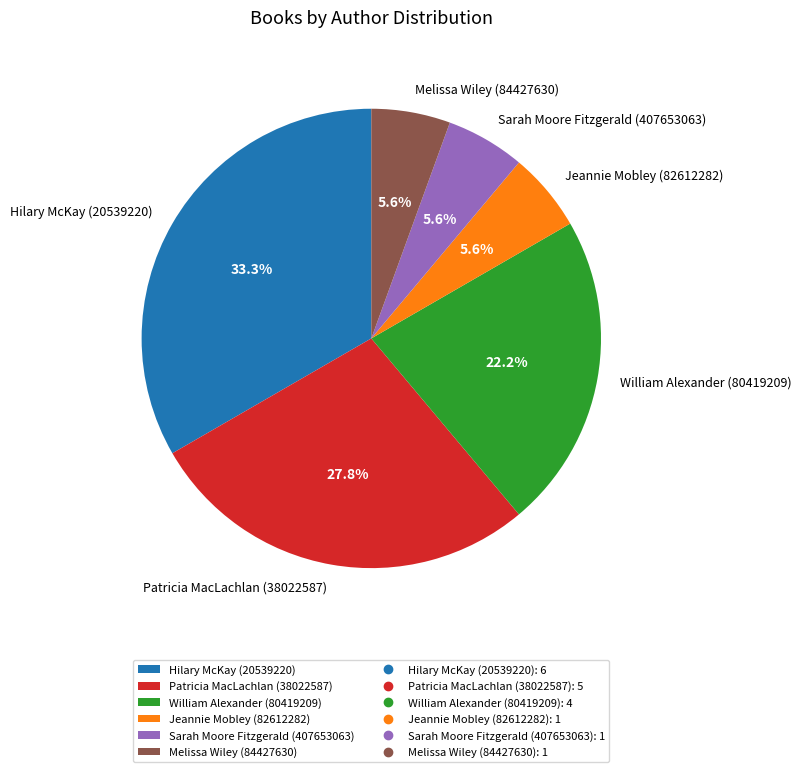

To the nearest percent, what is the average slice percentage?

17%